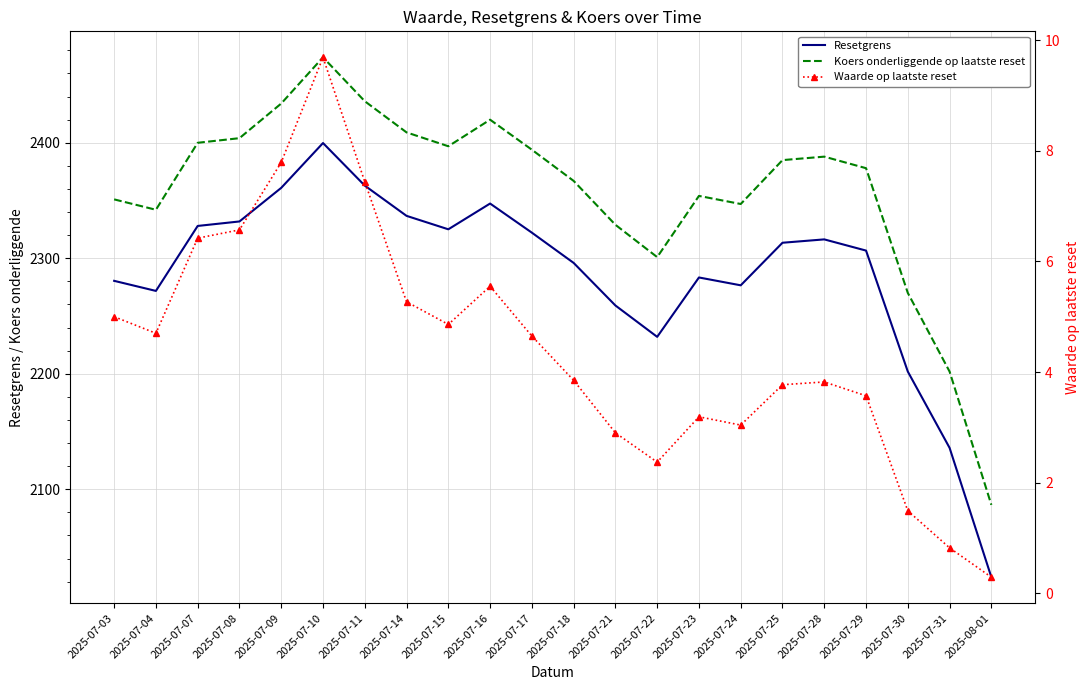

True or false: Koers onderliggende op laatste reset and Waarde op laatste reset cross at least once.

False